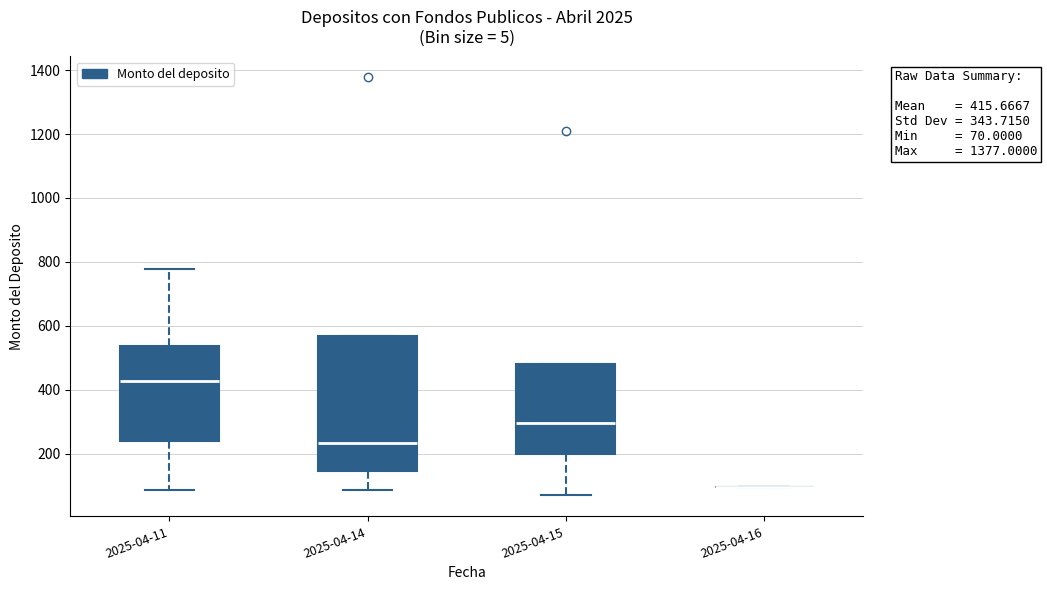

Which box is the tallest, from its lower edge to its upper edge?

2025-04-14